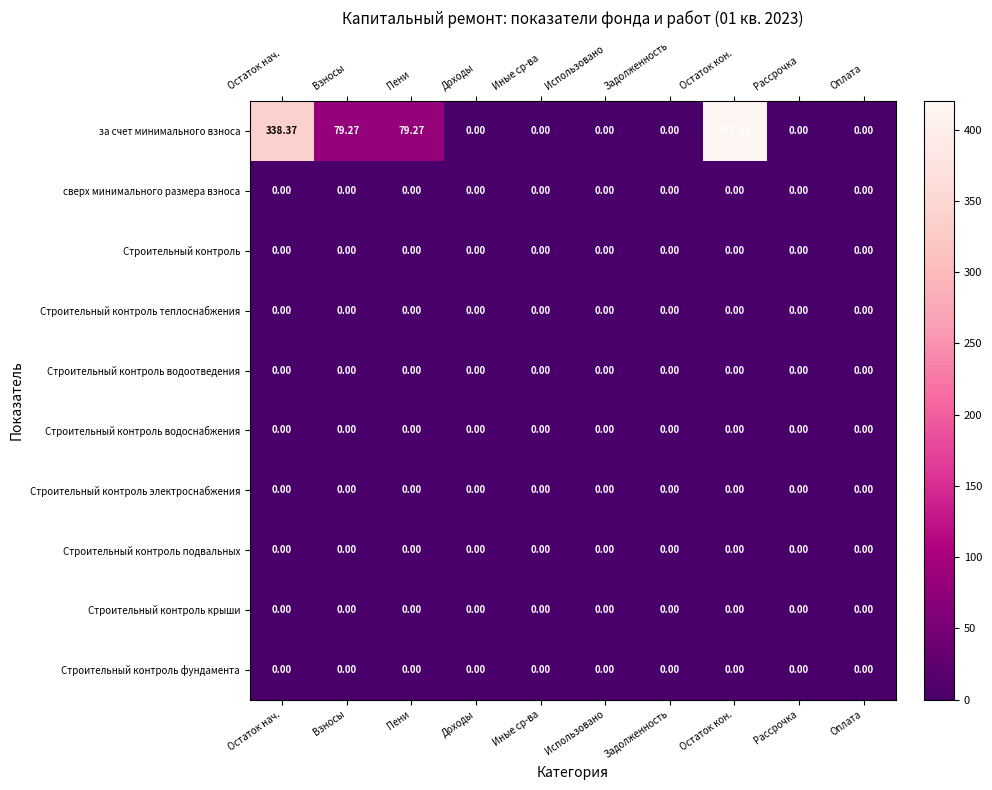

Which series changed the most between Остаток нач. and Рассрочка?

за счет минимального взноса